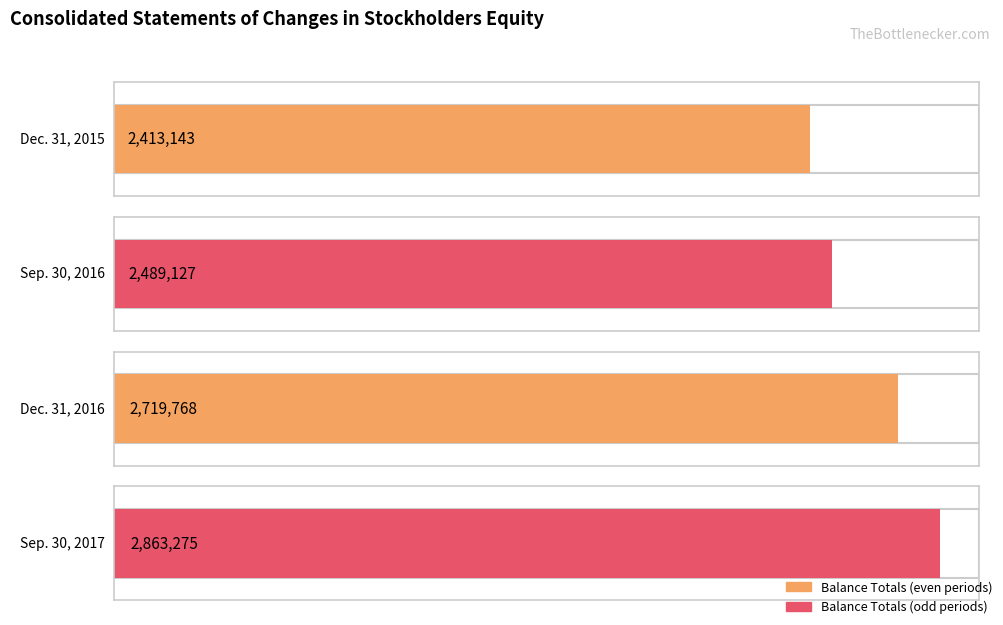

List the labels in order of value, largest first.

Sep. 30, 2017, Dec. 31, 2016, Sep. 30, 2016, Dec. 31, 2015